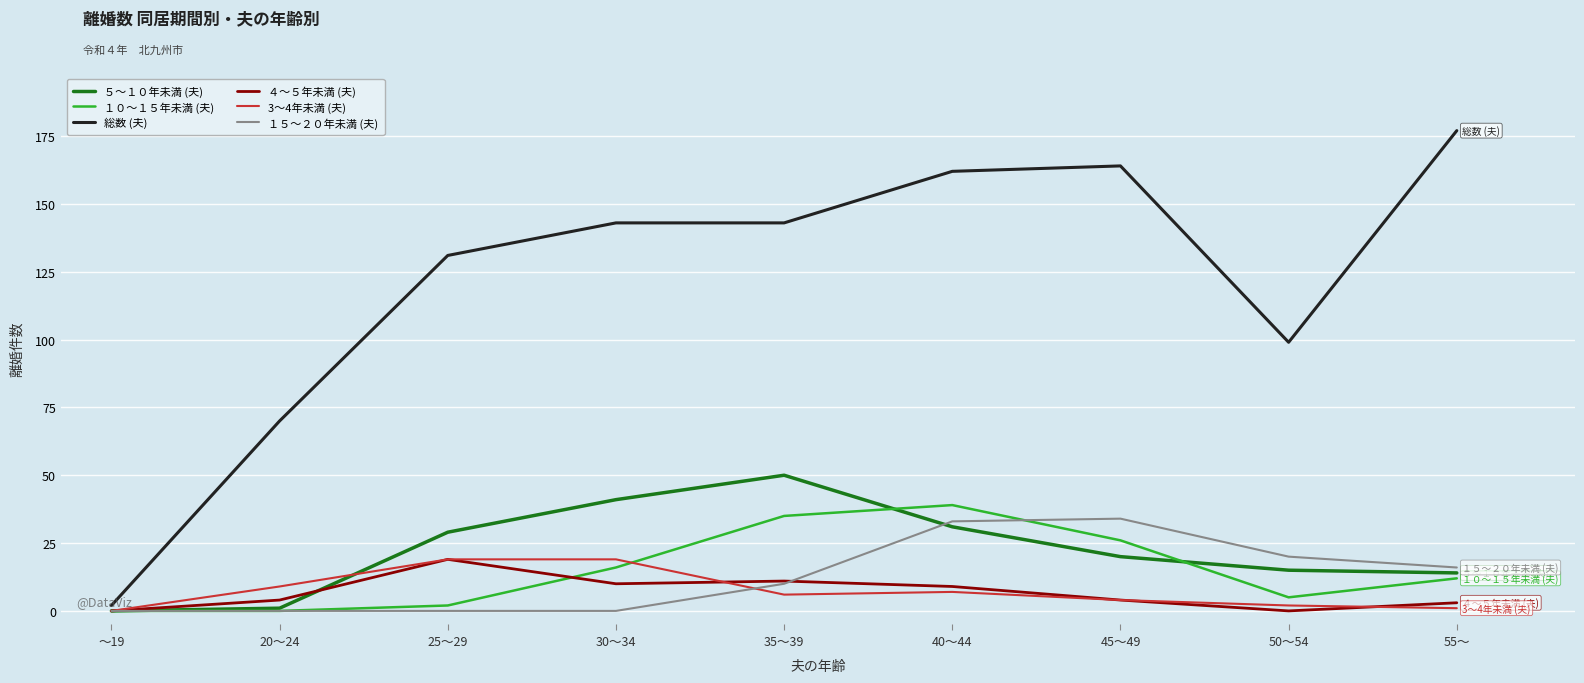

Which series has the largest total across all categories?

総数 (夫)